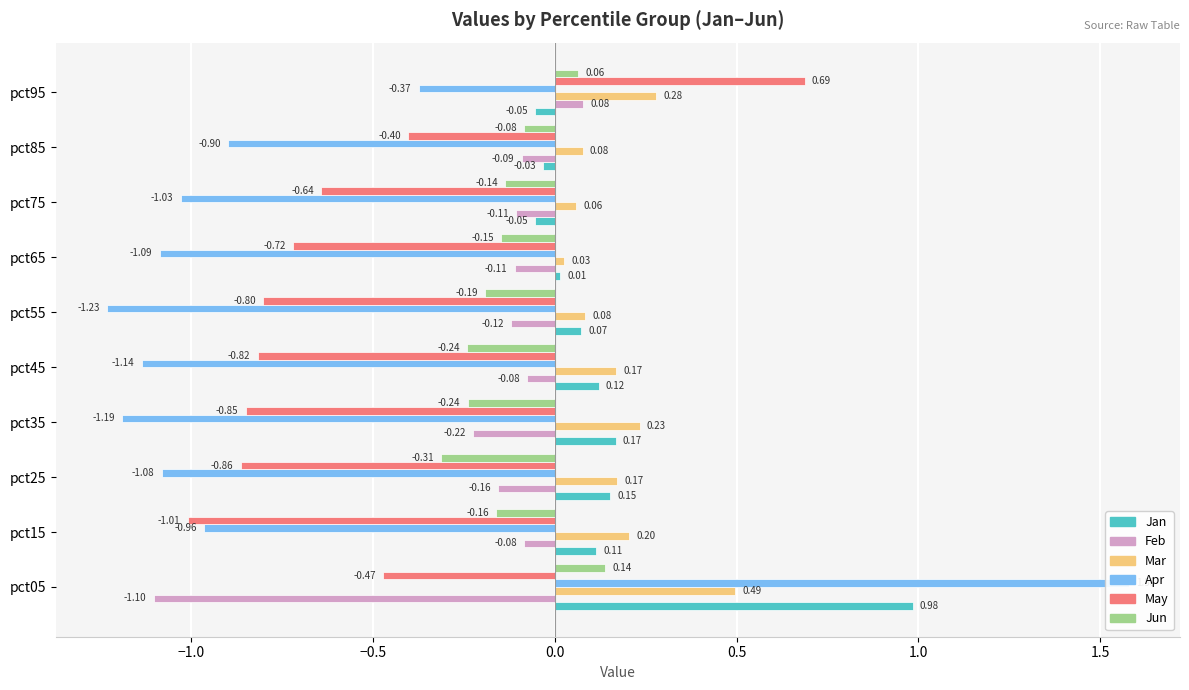

What is the value of the Jan bar at the 3rd from the left?

0.2